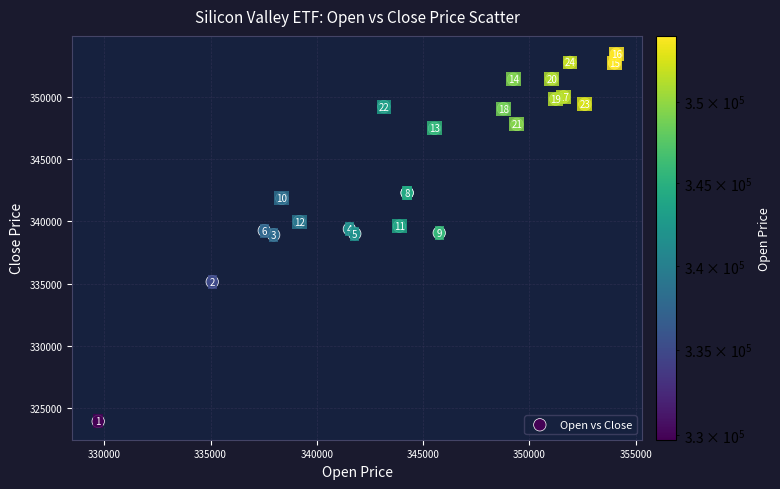

What Y value in the scatter plot is closest to 338681?

338914